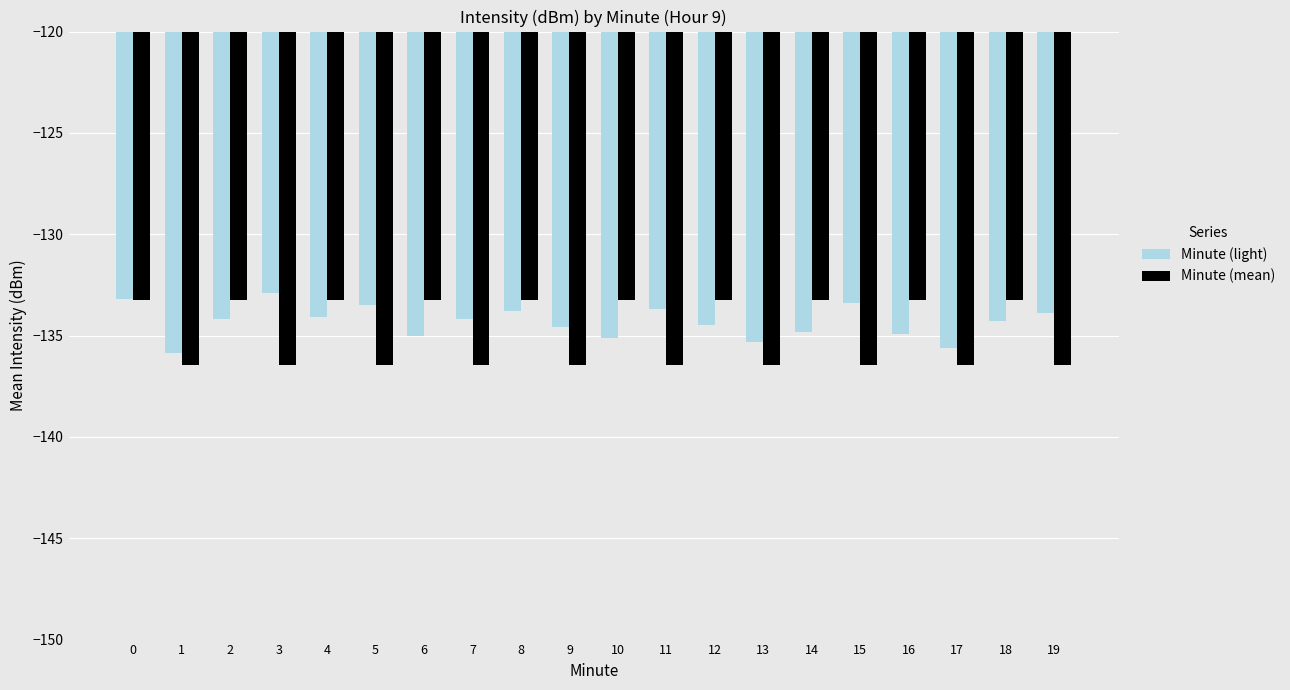

True or false: Minute (mean) has a value of -133.2 at 0.

True